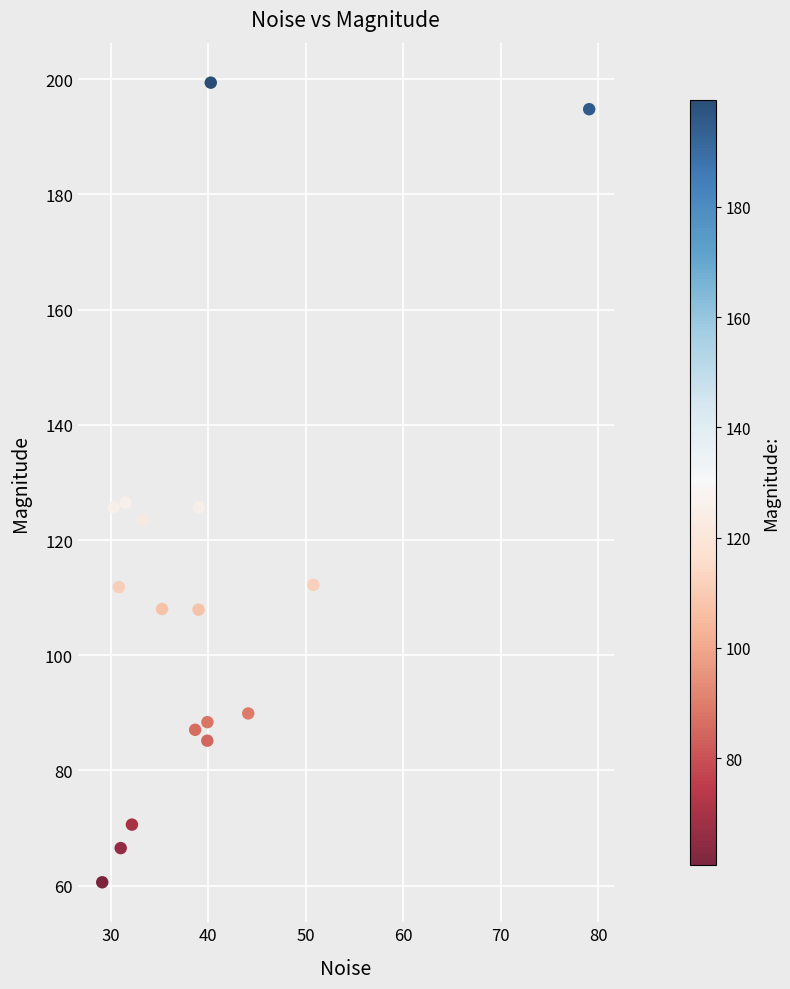

What is the range of Y values (max minus min)?

138.8